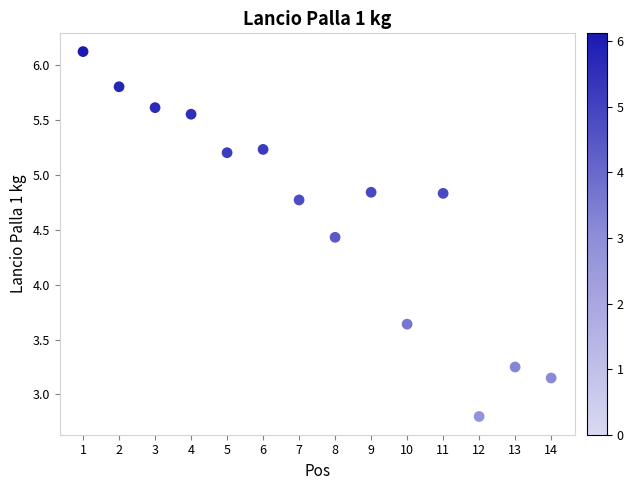

What is the range of X values (max minus min)?

13.0